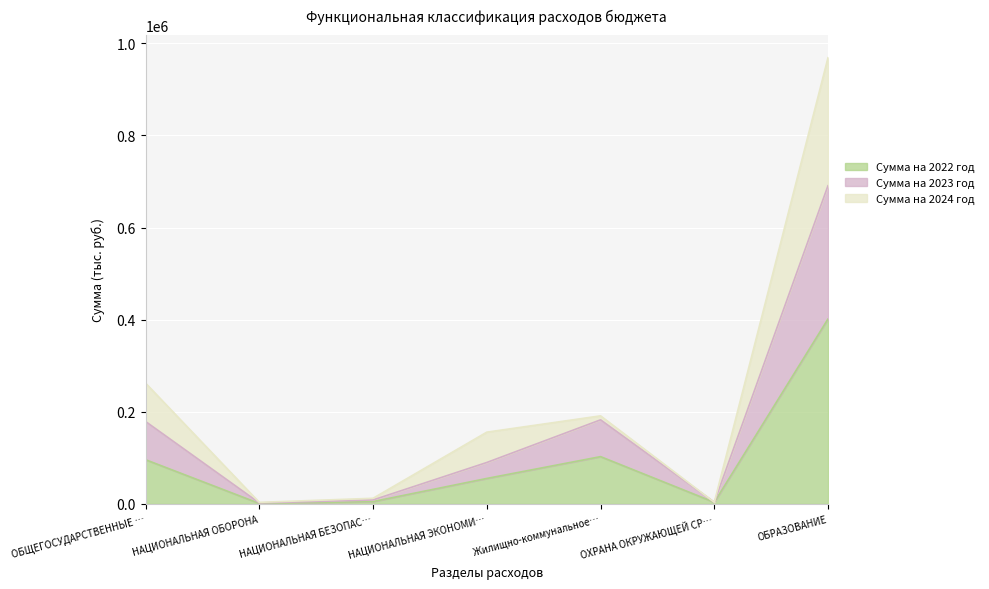

True or false: Сумма на 2022 год and Сумма на 2023 год cross at least once.

False